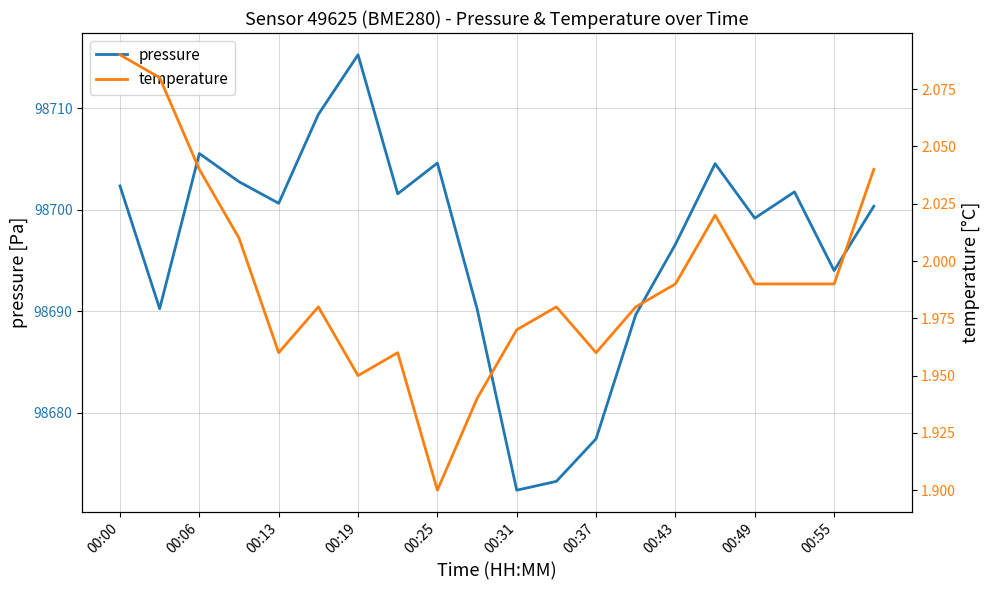

At which label is pressure closest to 98693?

00:55